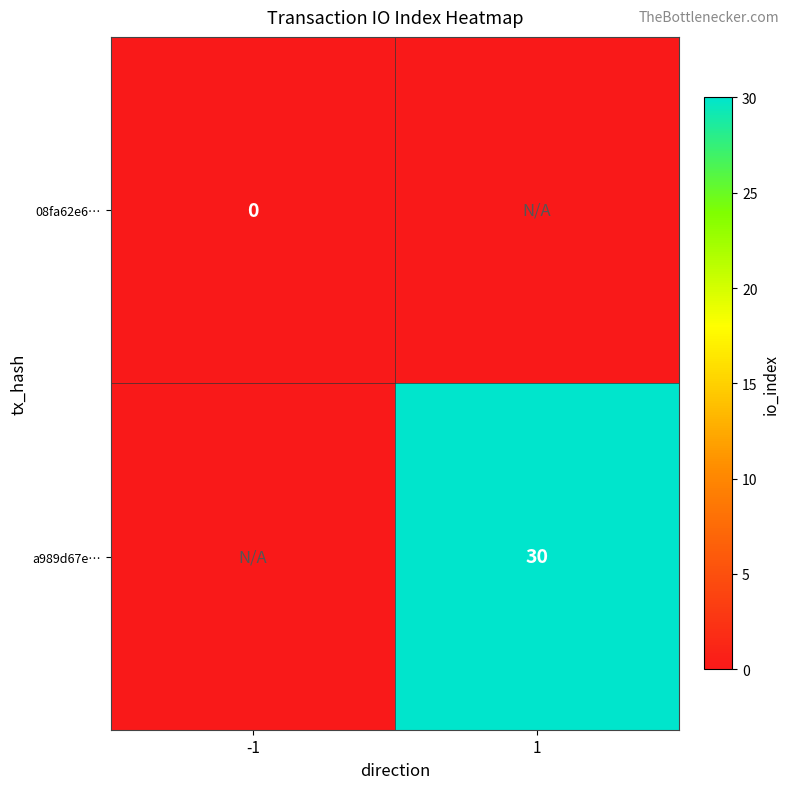

At how many categories does at least one series exceed 22?

1